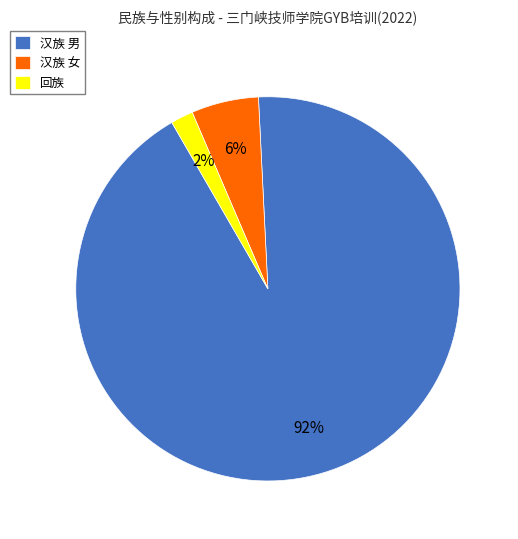

To the nearest percent, what is the average slice percentage?

33%